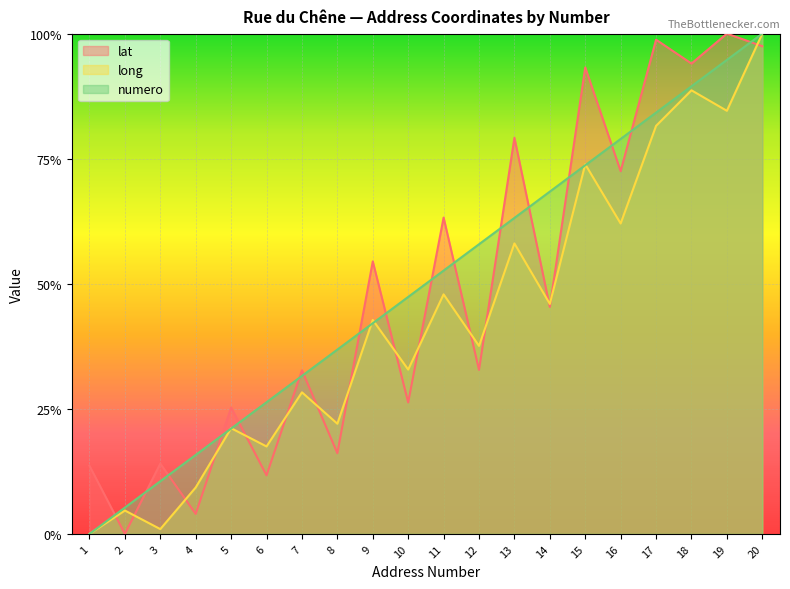

What is the greatest value displayed?

1.0